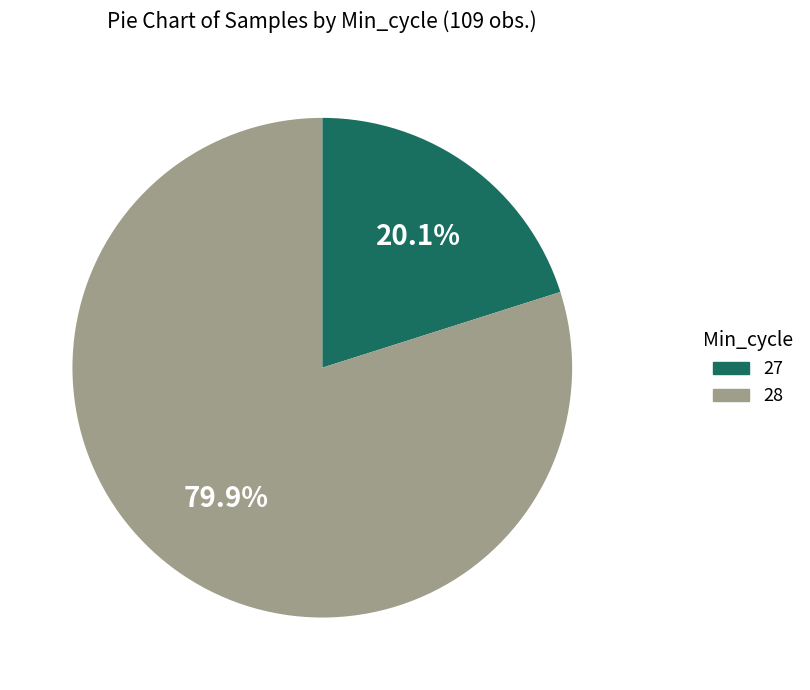

Does any single category account for the majority?

Yes